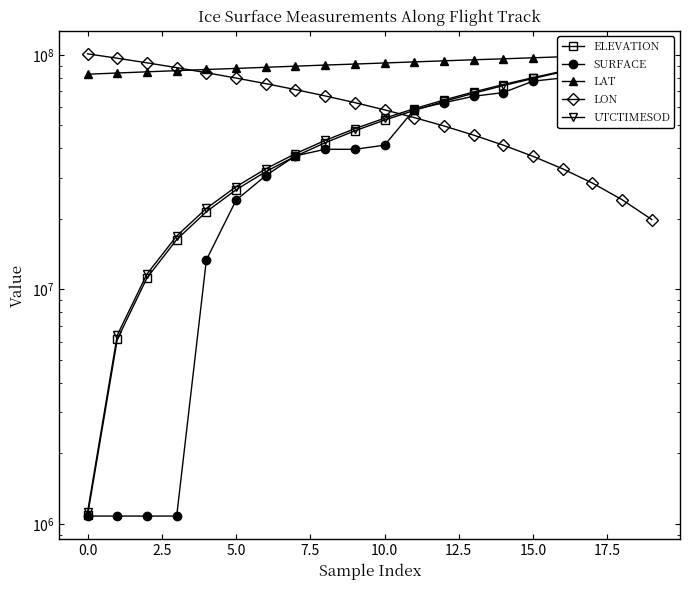

At 11, list the series in order from largest to smallest.

LAT, UTCTIMESOD, SURFACE, ELEVATION, LON